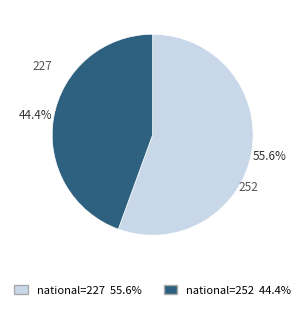

Which category accounts for the majority?

national=227